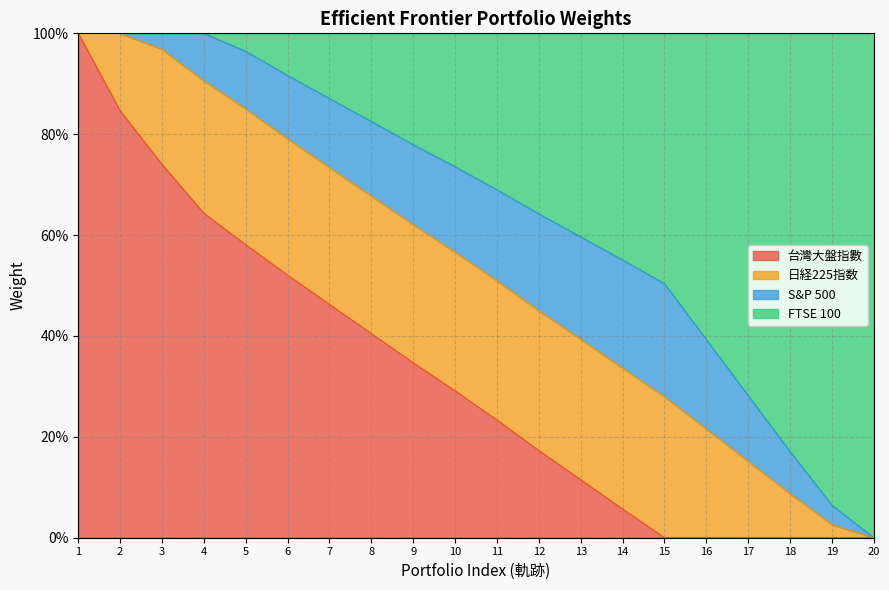

What is the difference between the maximum and minimum values in the 台灣大盤指數 series?

1.0